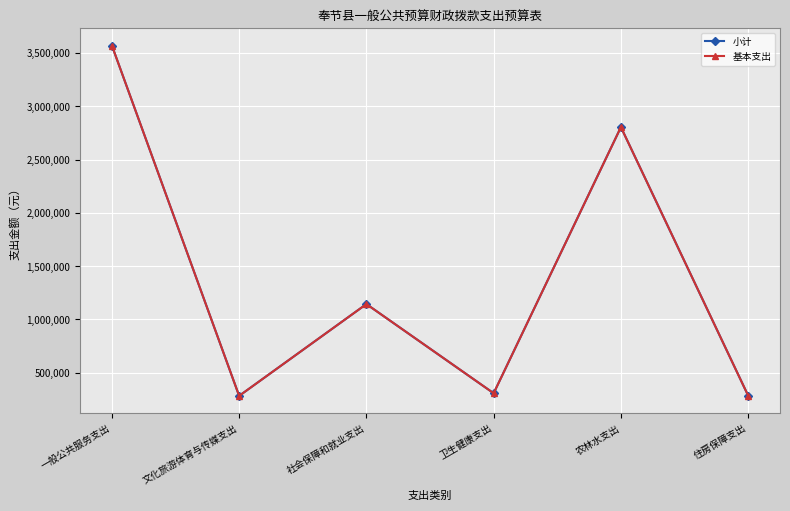

Is this an area chart (filled region under the line)?

No